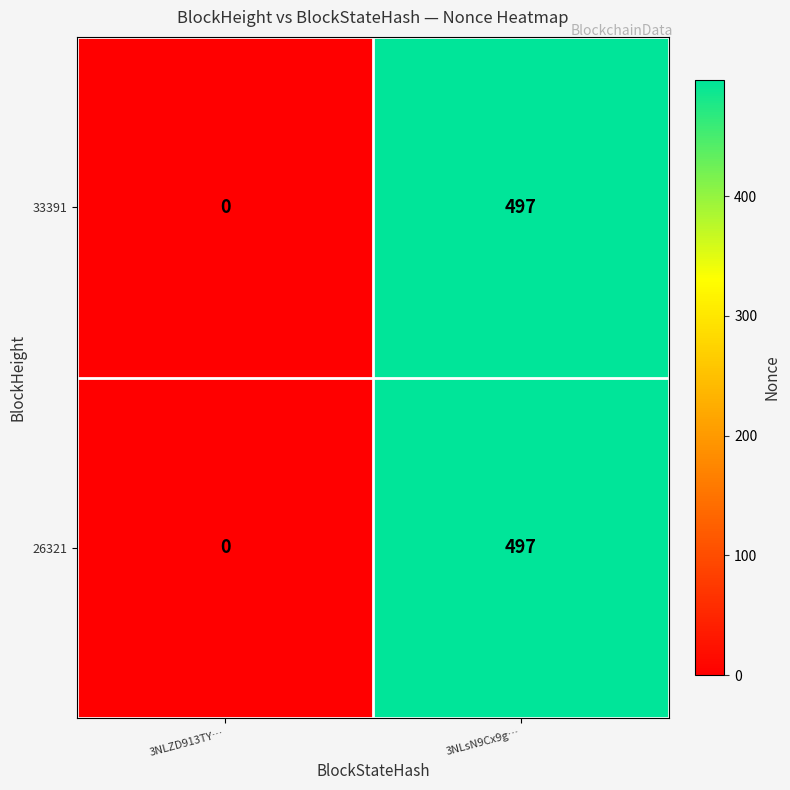

What is the total value across all series at 3NLsN9Cx9g…?

994